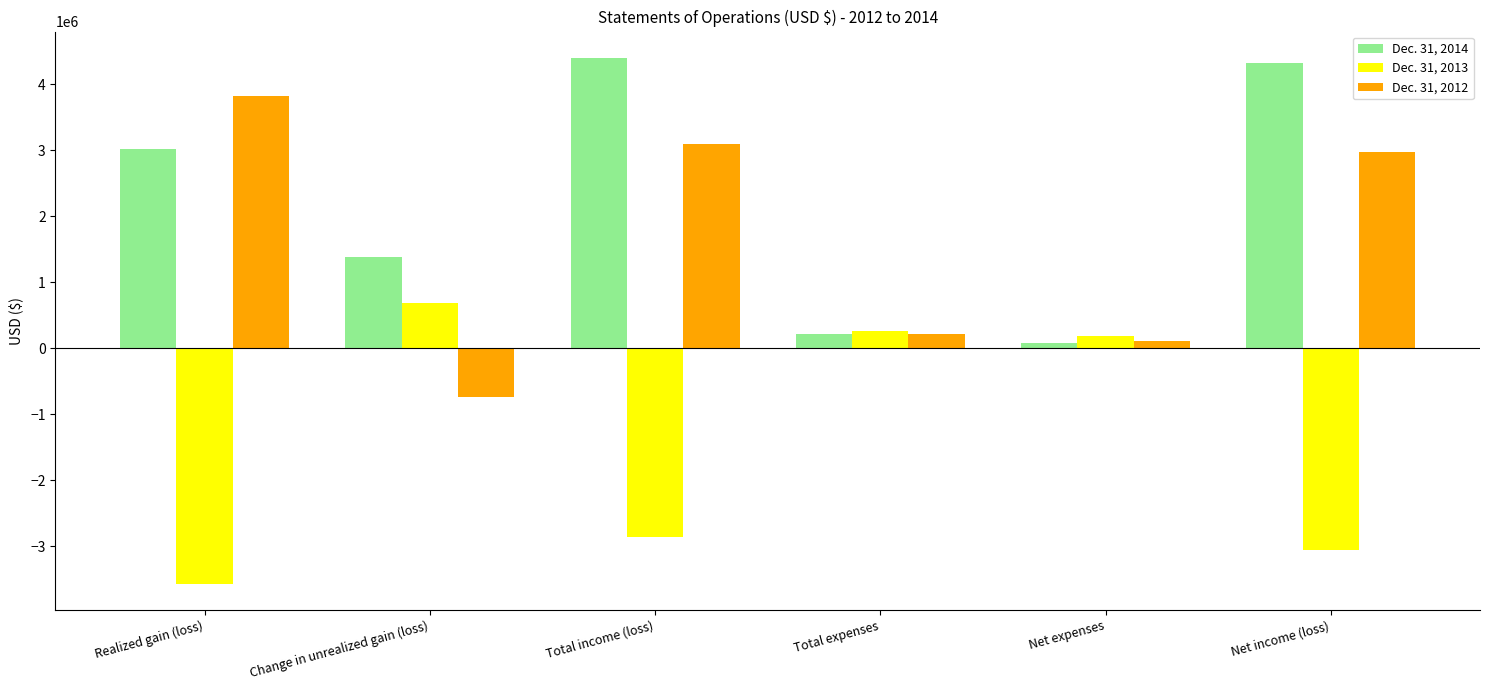

True or false: Dec. 31, 2012 has a value of 108285 at Net expenses.

True